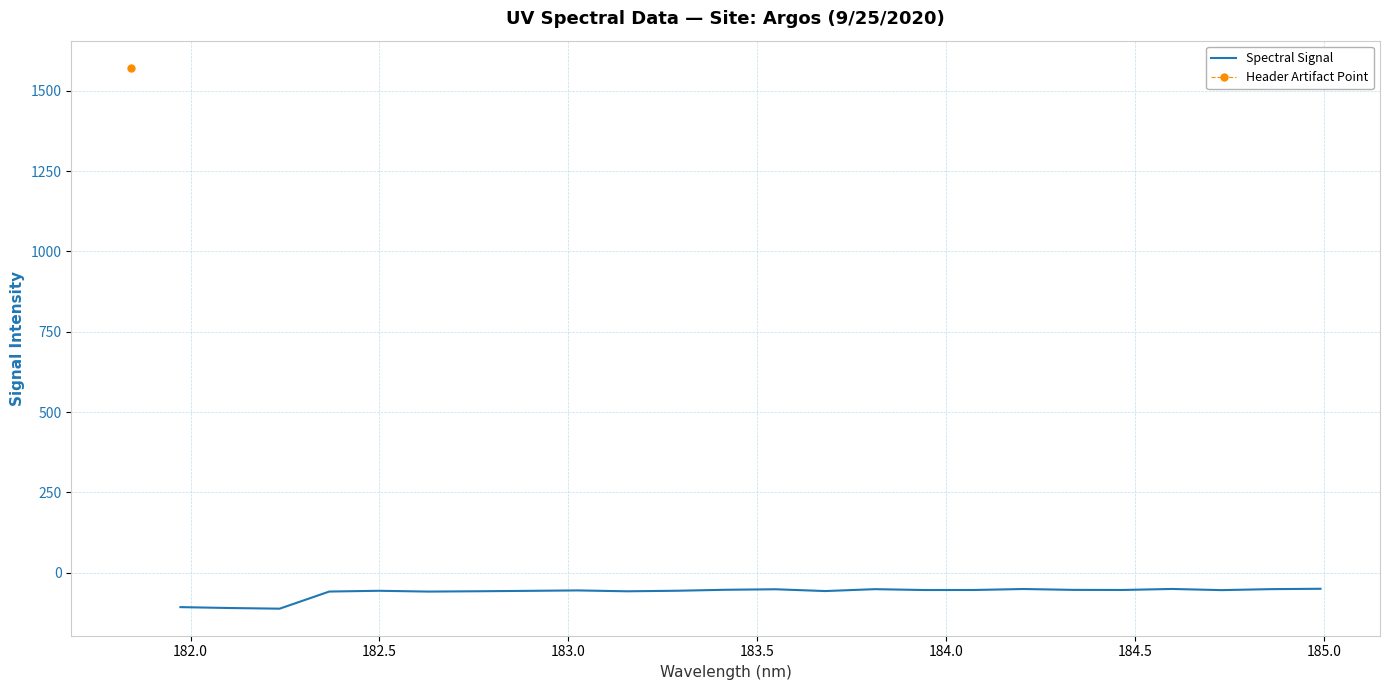

What is the minimum value for Spectral Signal?

-111.7